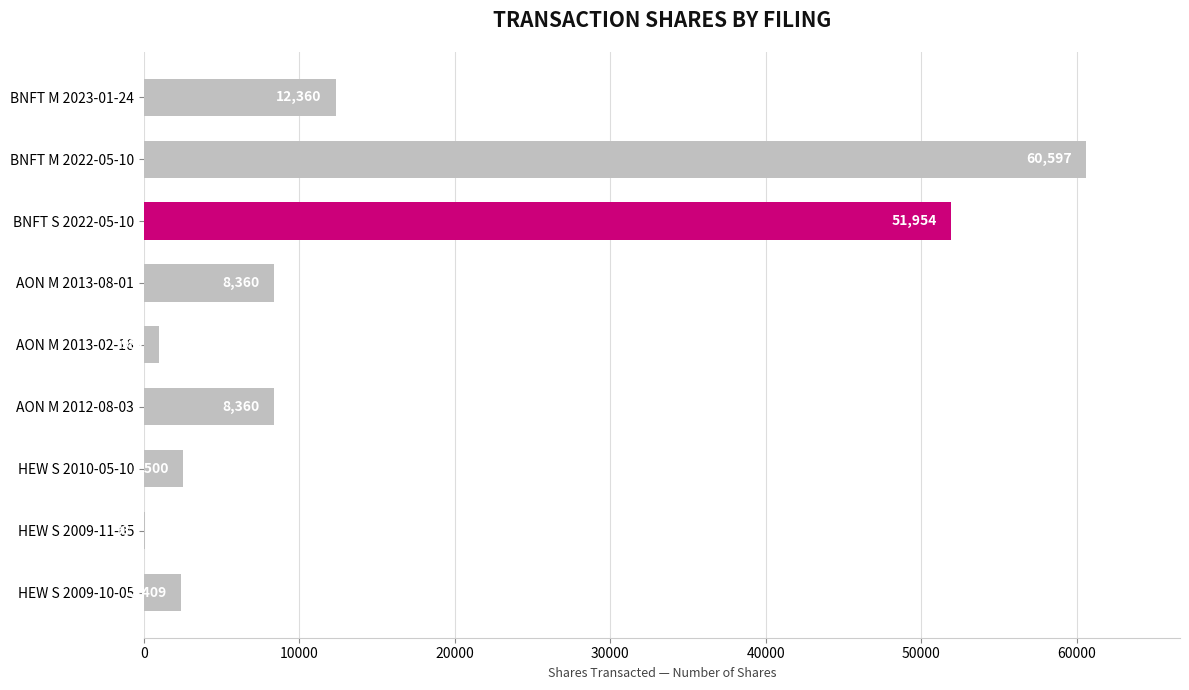

Reading top to bottom, what are all the values shown in this chart?

BNFT M 2023-01-24=12360	BNFT M 2022-05-10=60597	BNFT S 2022-05-10=51954	AON M 2013-08-01=8360	AON M 2013-02-16=982	AON M 2012-08-03=8360	HEW S 2010-05-10=2500	HEW S 2009-11-05=93	HEW S 2009-10-05=2409